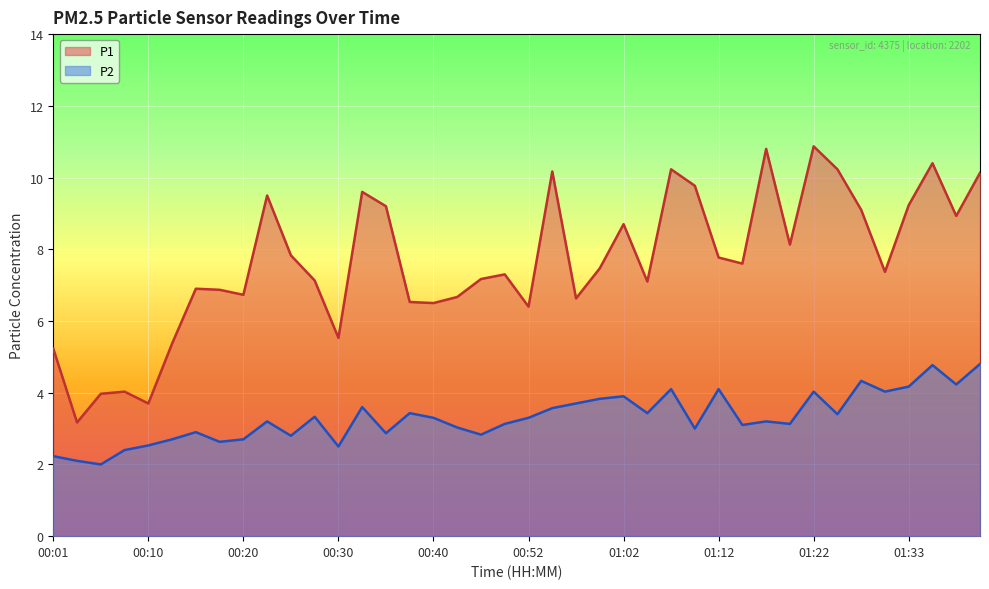

Reading left to right, transcribe all the data shown in this chart.

P1: 00:01=5.2	00:03=3.2	00:05=4.0	00:08=4.0	00:10=3.7	00:13=5.4	00:15=6.9	00:18=6.9	00:20=6.7	00:23=9.5	00:25=7.8	00:28=7.1	00:30=5.5	00:32=9.6	00:35=9.2	00:37=6.5	00:40=6.5	00:42=6.7	00:47=7.2	00:50=7.3	00:52=6.4	00:55=10.2	00:57=6.6	01:00=7.5	01:02=8.7	01:05=7.1	01:07=10.2	01:09=9.8	01:12=7.8	01:14=7.6	01:17=10.8	01:19=8.1	01:22=10.9	01:25=10.2	01:28=9.1	01:30=7.4	01:33=9.2	01:35=10.4	01:38=8.9	01:40=10.1
P2: 00:01=2.2	00:03=2.1	00:05=2.0	00:08=2.4	00:10=2.5	00:13=2.7	00:15=2.9	00:18=2.6	00:20=2.7	00:23=3.2	00:25=2.8	00:28=3.3	00:30=2.5	00:32=3.6	00:35=2.9	00:37=3.4	00:40=3.3	00:42=3.0	00:47=2.8	00:50=3.1	00:52=3.3	00:55=3.6	00:57=3.7	01:00=3.8	01:02=3.9	01:05=3.4	01:07=4.1	01:09=3.0	01:12=4.1	01:14=3.1	01:17=3.2	01:19=3.1	01:22=4.0	01:25=3.4	01:28=4.3	01:30=4.0	01:33=4.2	01:35=4.8	01:38=4.2	01:40=4.8